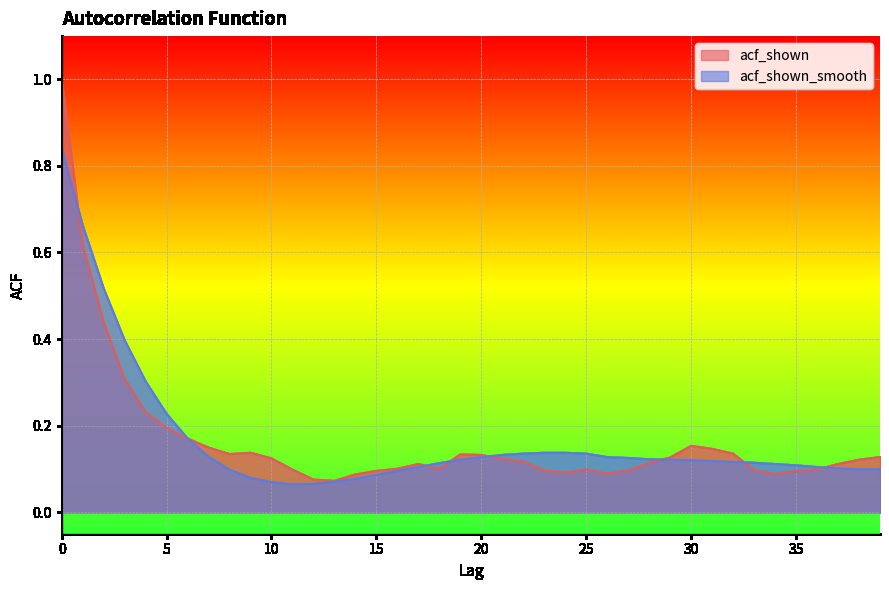

True or false: acf_shown has more than 1 points higher than both neighbors.

True